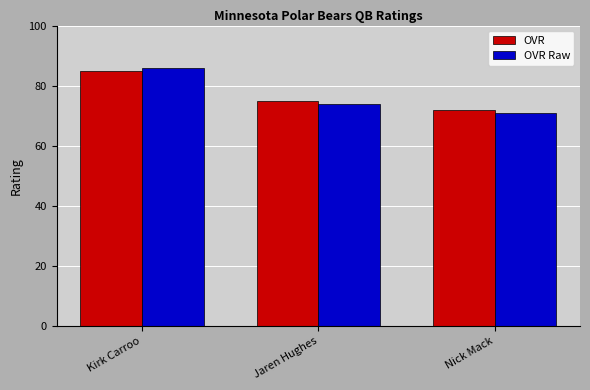

The OVR series shows 18 at Nick Mack. True or false?

False